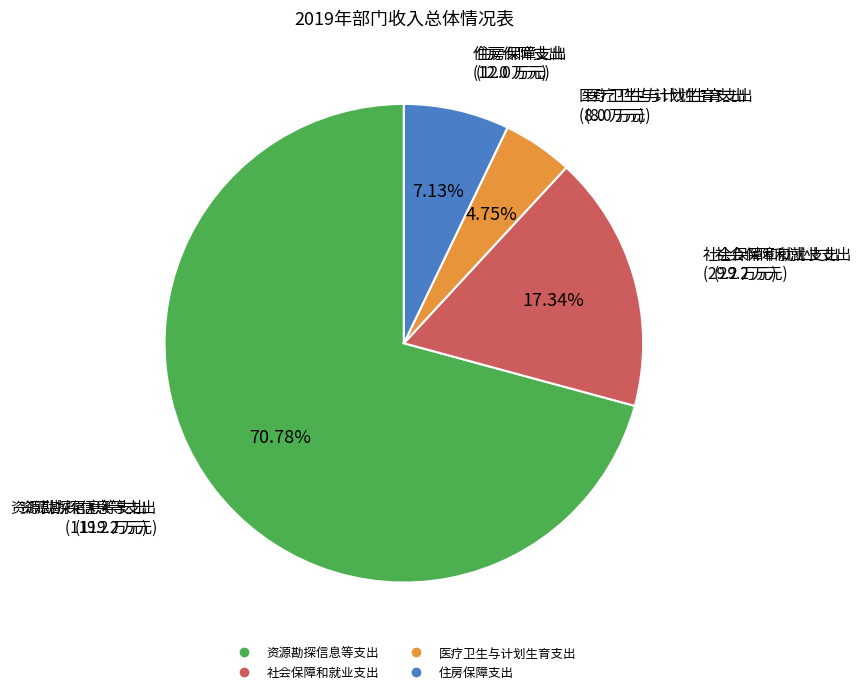

The 住房保障支出 slice represents 7% of the pie. True or false?

True